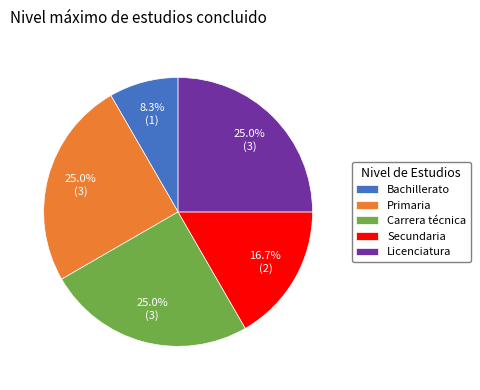

Which has a higher value, Bachillerato or Primaria?

Primaria